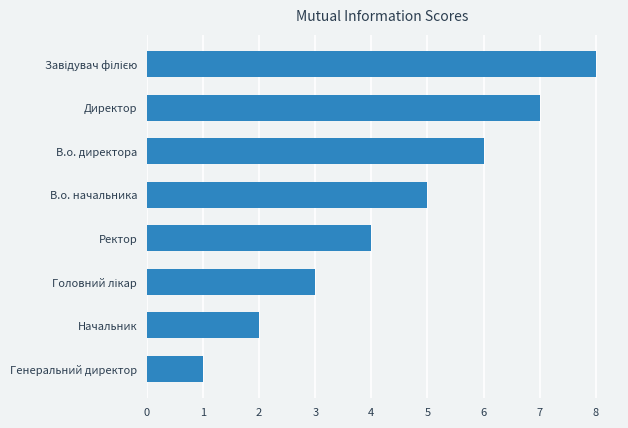

What is the difference between the maximum and minimum values?

7